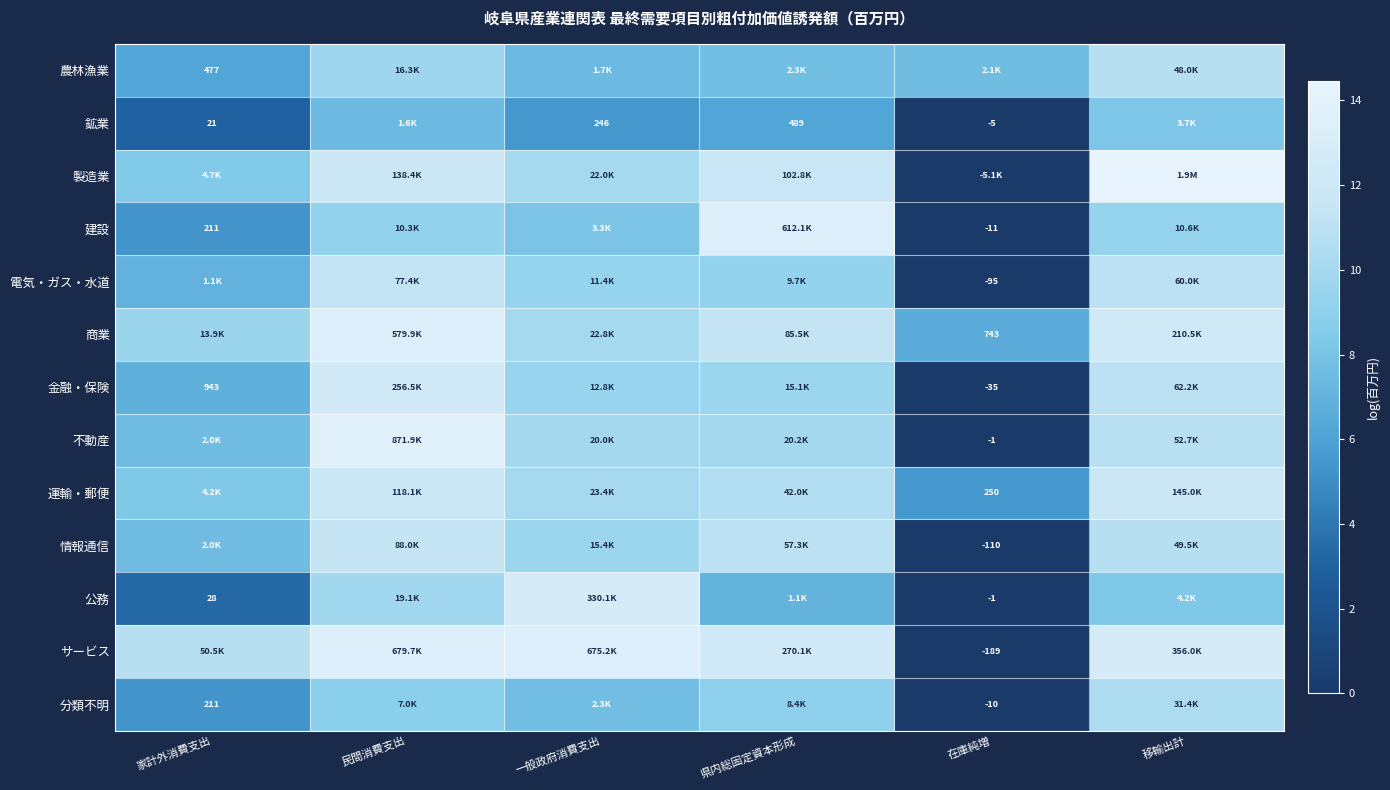

The 商業 series shows 13.3 at 民間消費支出. True or false?

True